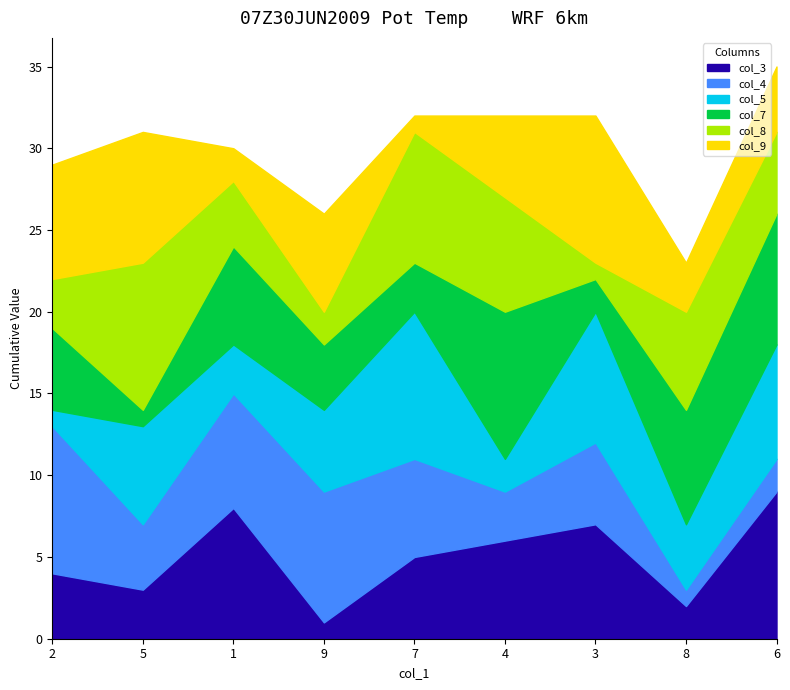

True or false: col_5 has a value of 6 at 8.

False